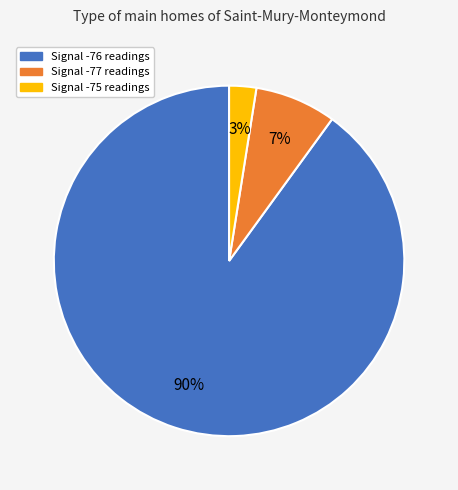

Count the number of slices in the pie.

3